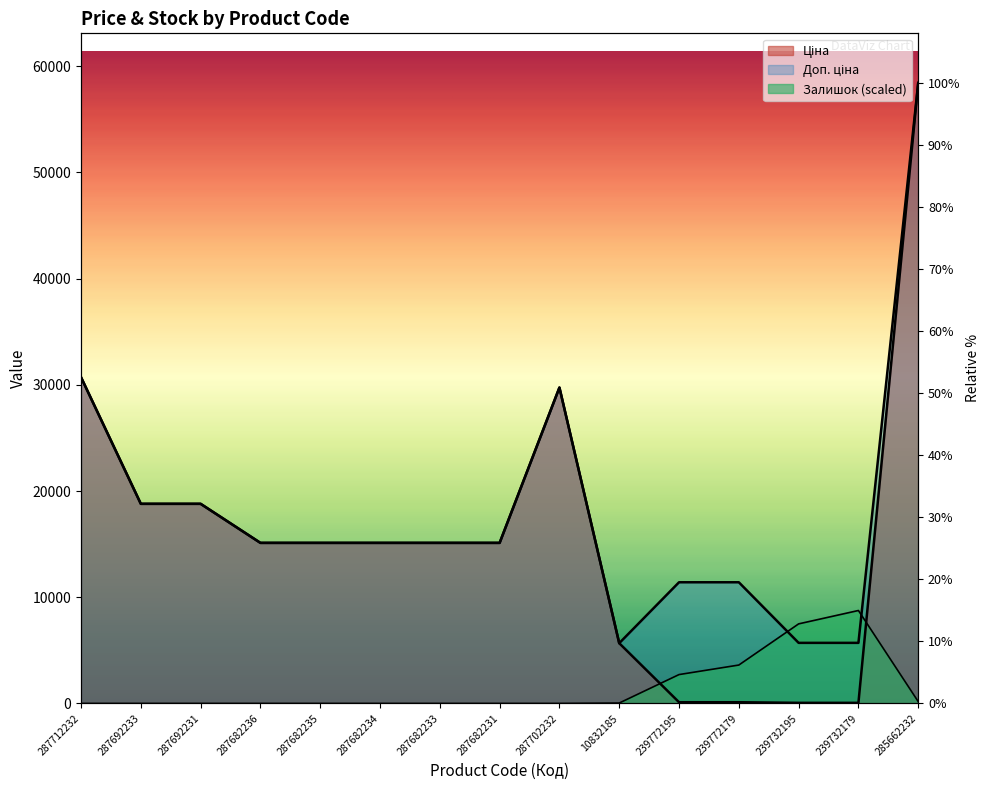

List the series in order of their peak value, lowest first.

Залишок, Ціна, Доп. ціна